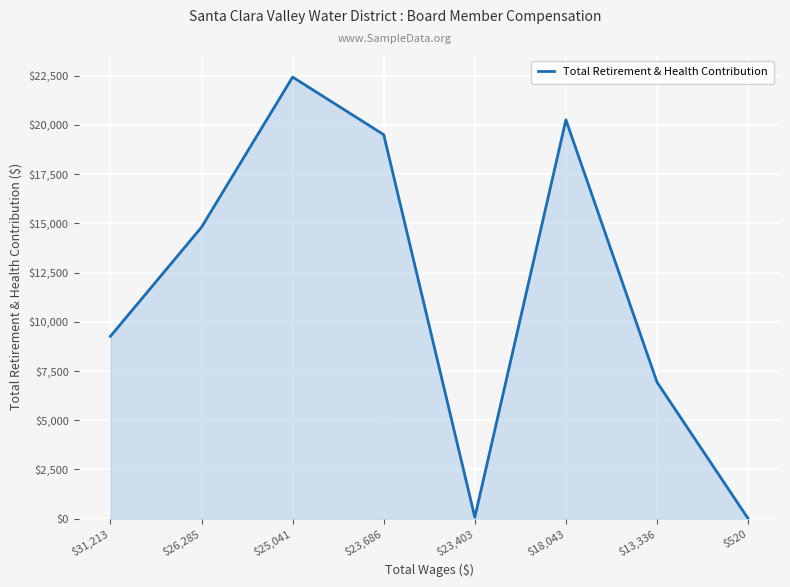

Where is the data nearest to the value 11214?

$31,213